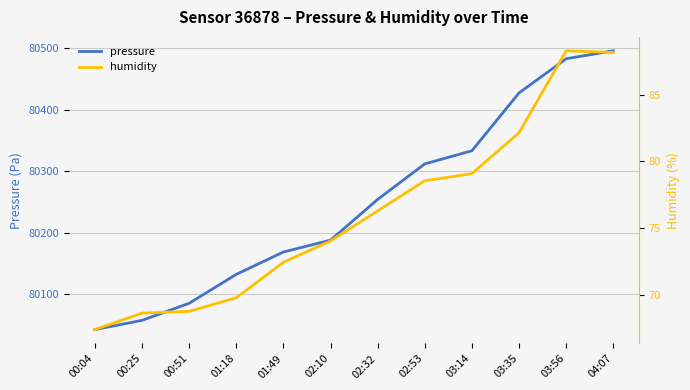

Read the humidity value at 04:07.

88.2